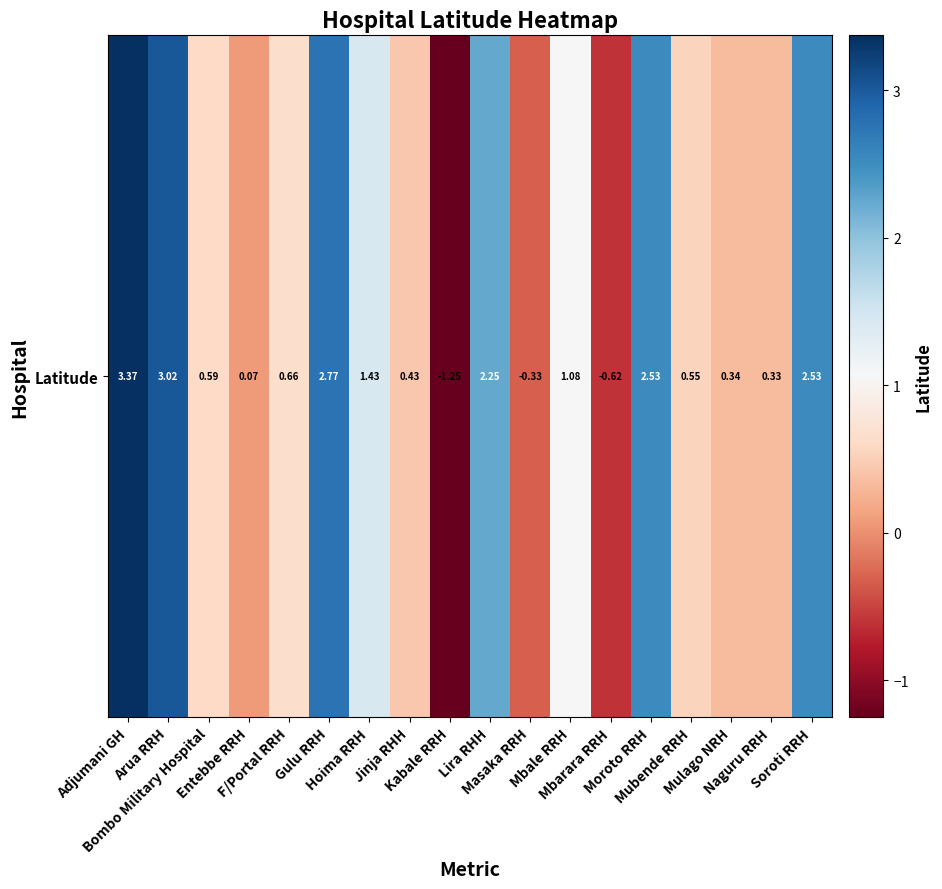

The chart shows a value of 0.7 at F/Portal RRH. True or false?

True